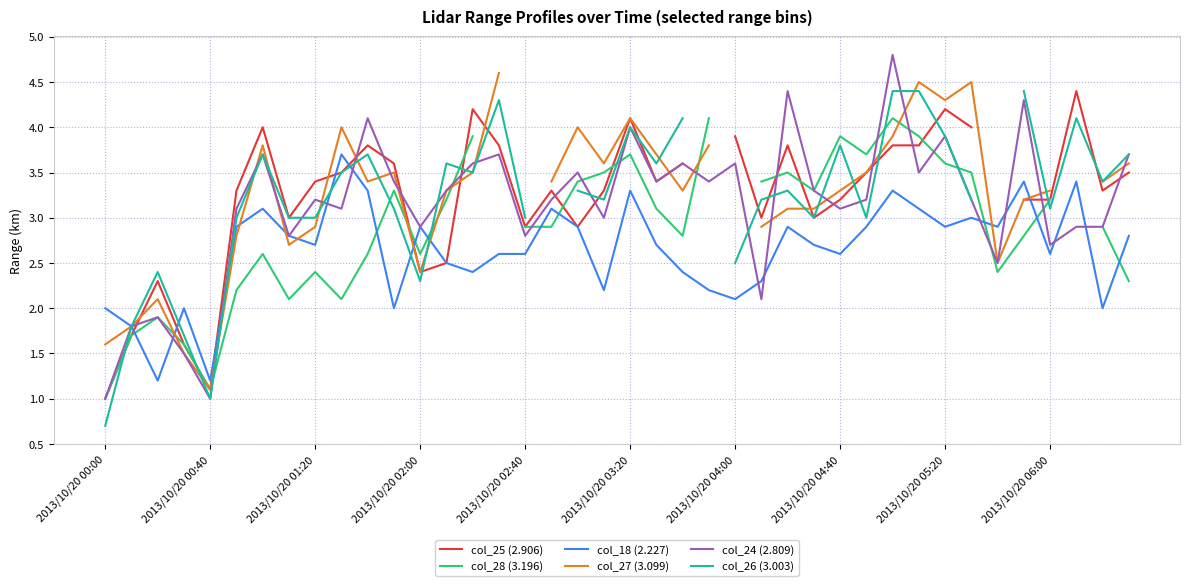

The col_18 (2.227) series shows 1.2 at 2013/10/20 02:00. True or false?

False